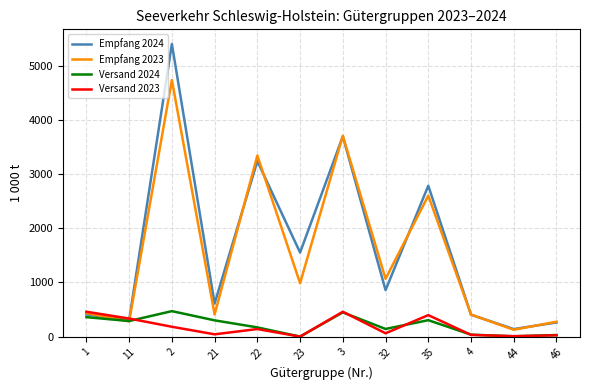

At which label is Empfang 2024 closest to 2769?

35